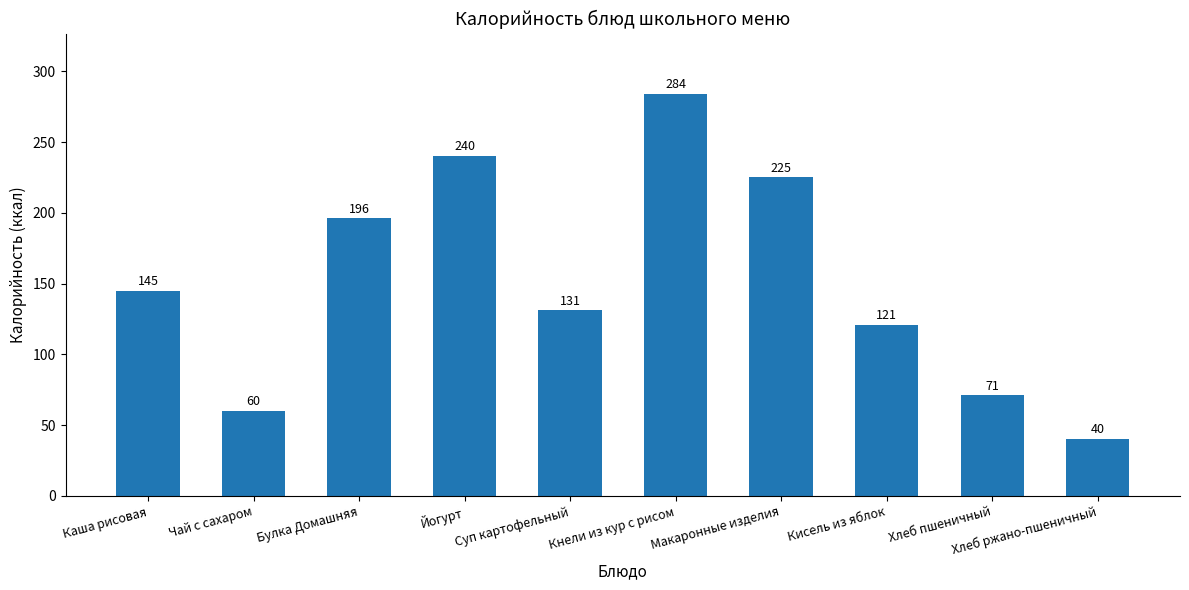

The value at Кисель из яблок is 185. True or false?

False